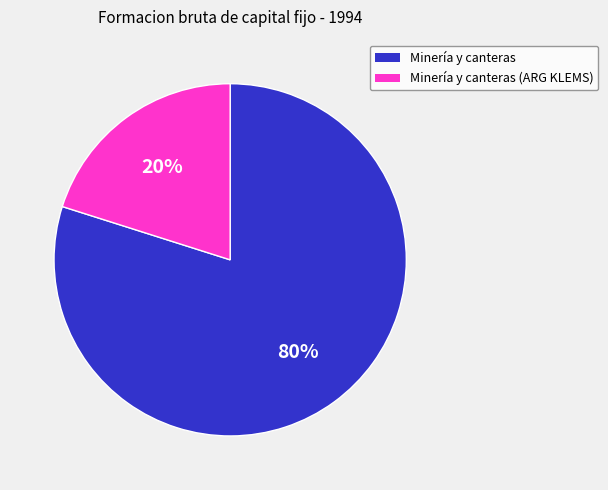

Which has a higher value, Minería y canteras or Minería y canteras (ARG KLEMS)?

Minería y canteras